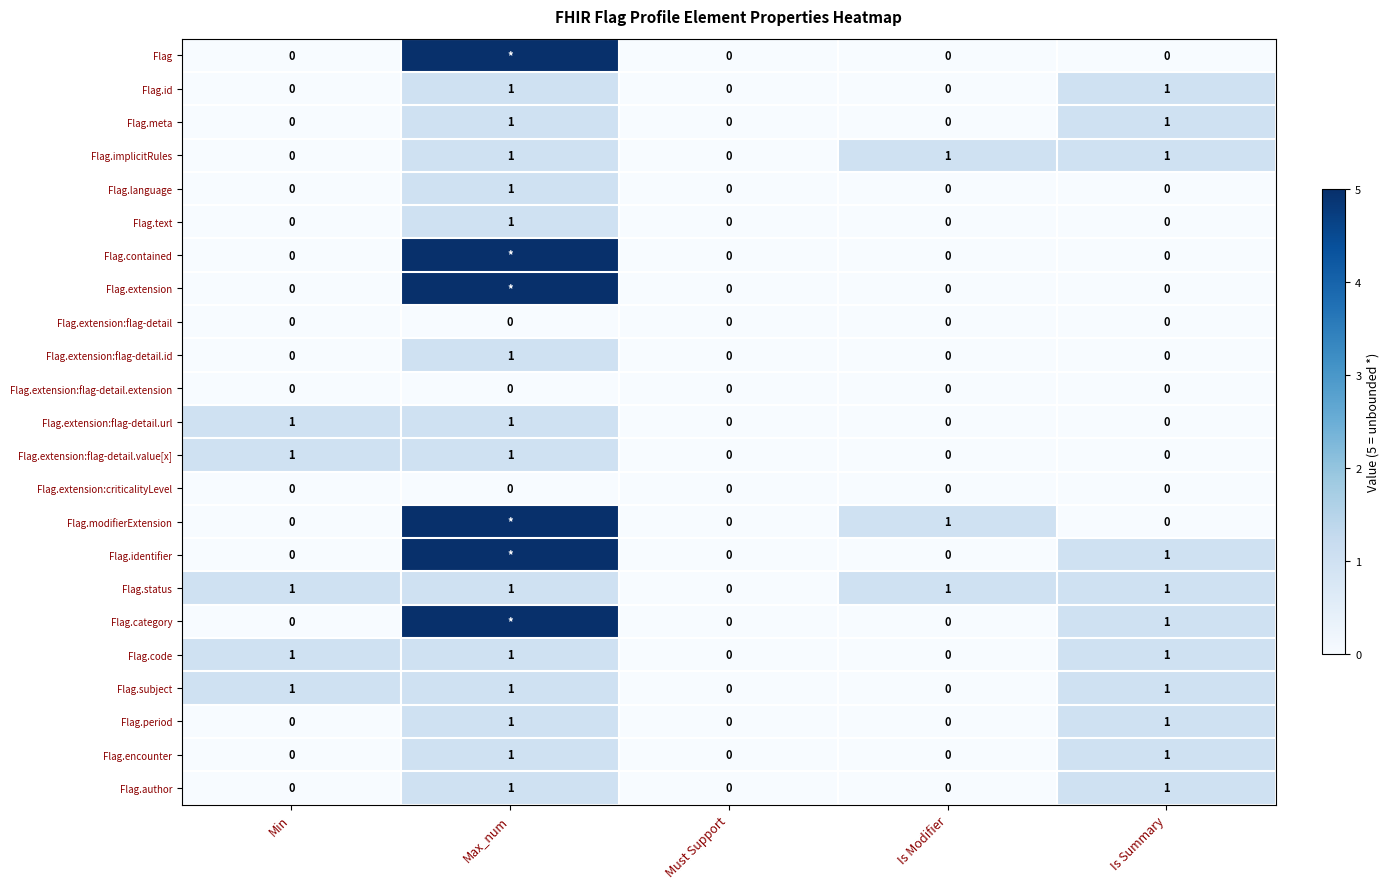

How many Flag.meta values are between 0 and 1?

5